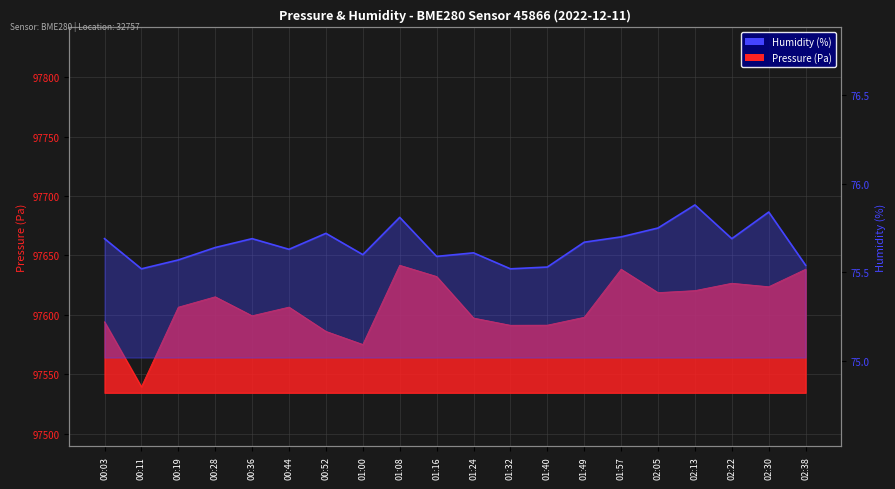

What is the lowest value of the Pressure (Pa) series?

97539.5